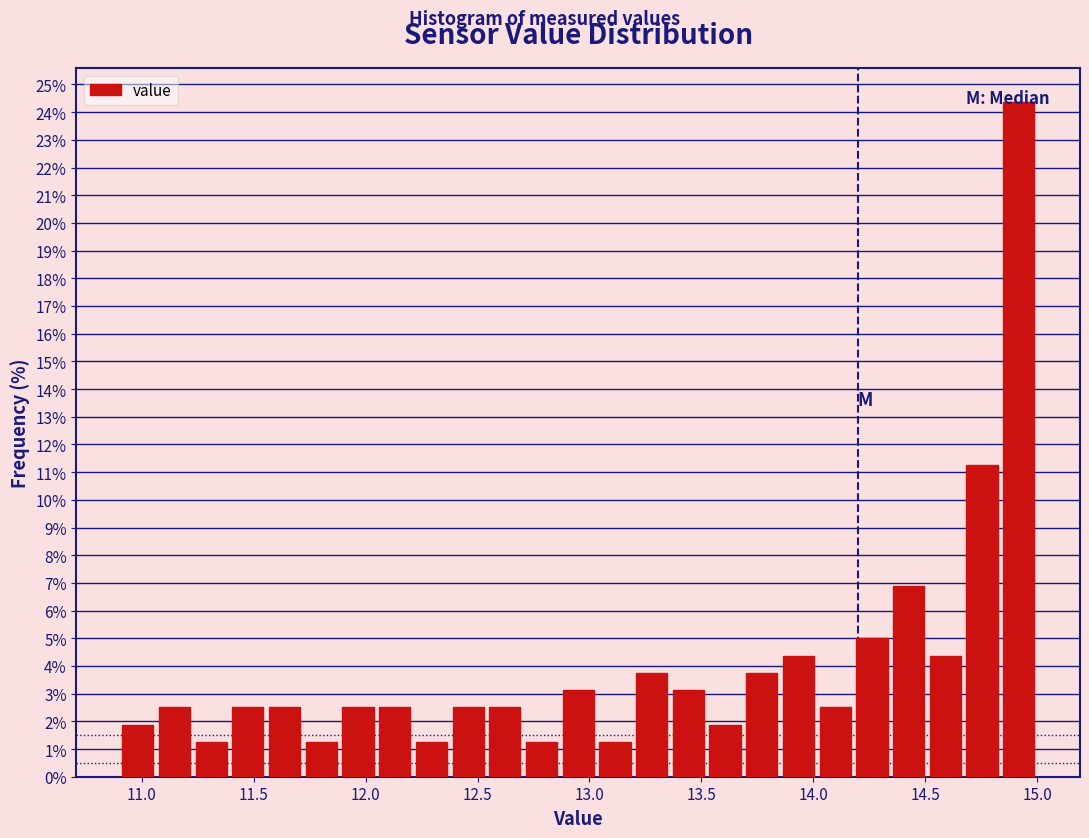

Read against the x-axis, roughly where is the centre of the tallest bar?

14.90